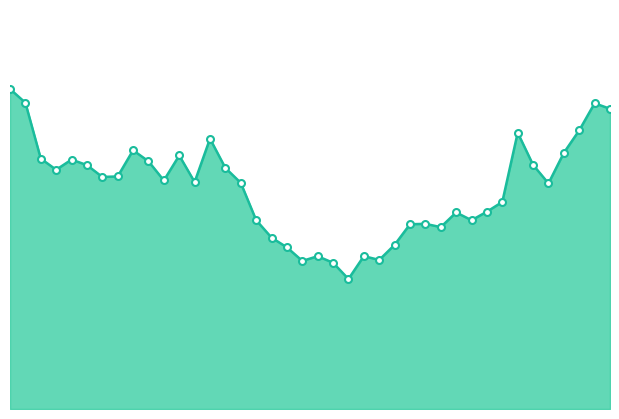

Which category has the lowest value across all series?

00:54